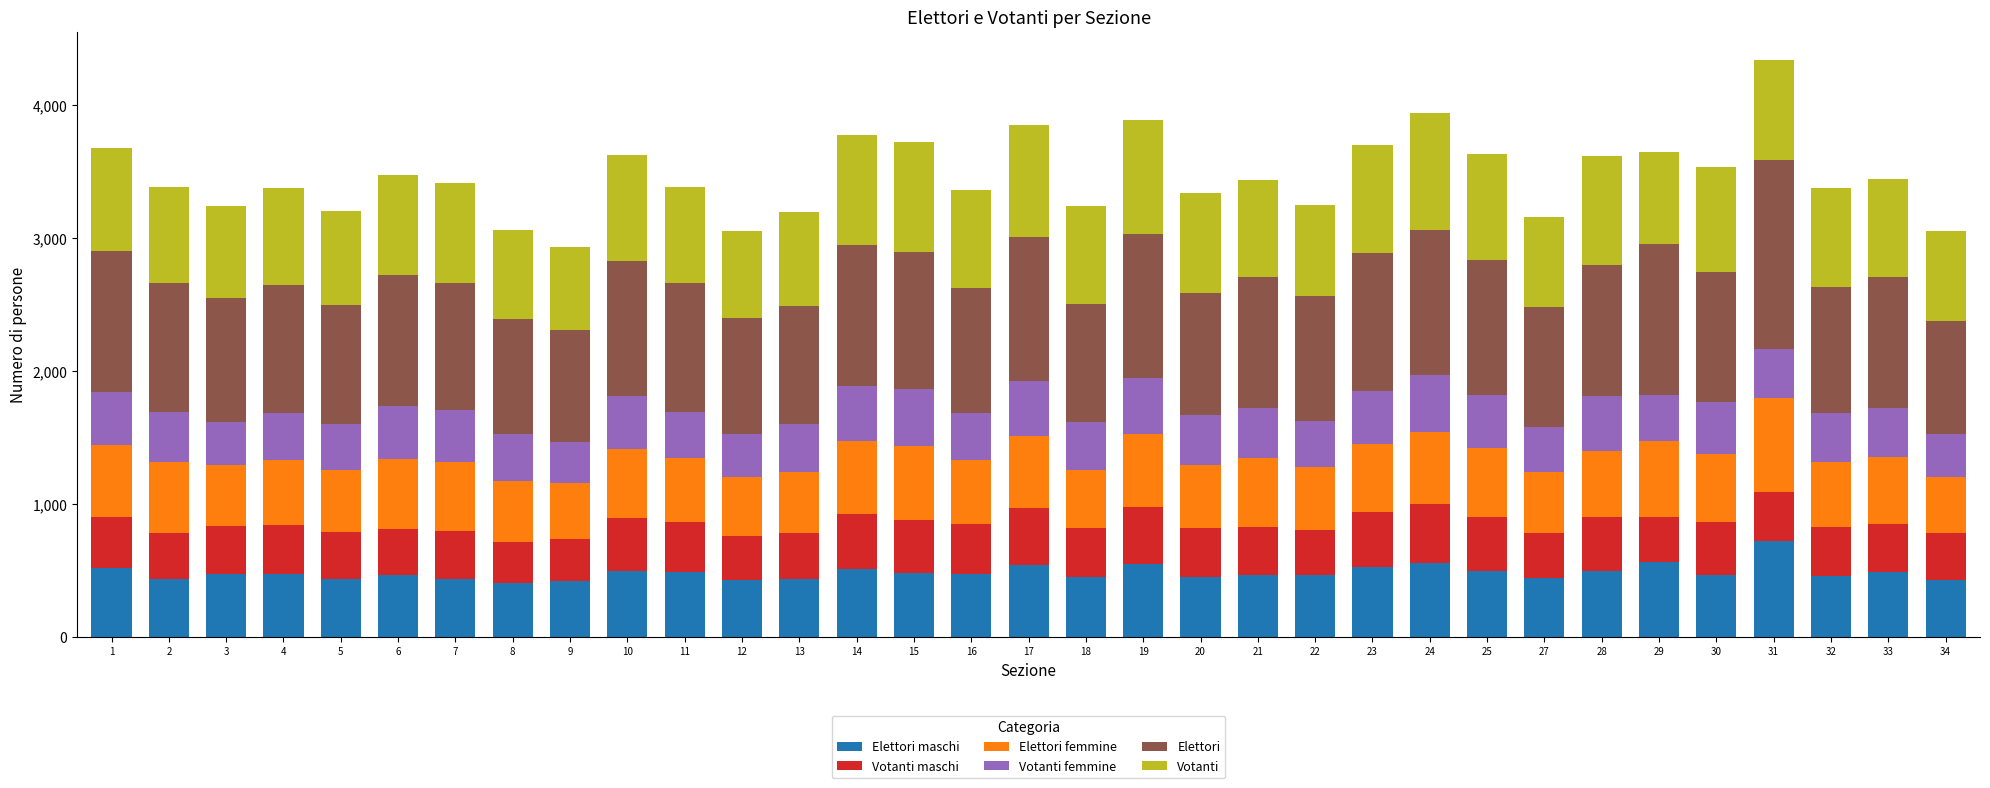

How many series are shown in this chart?

6